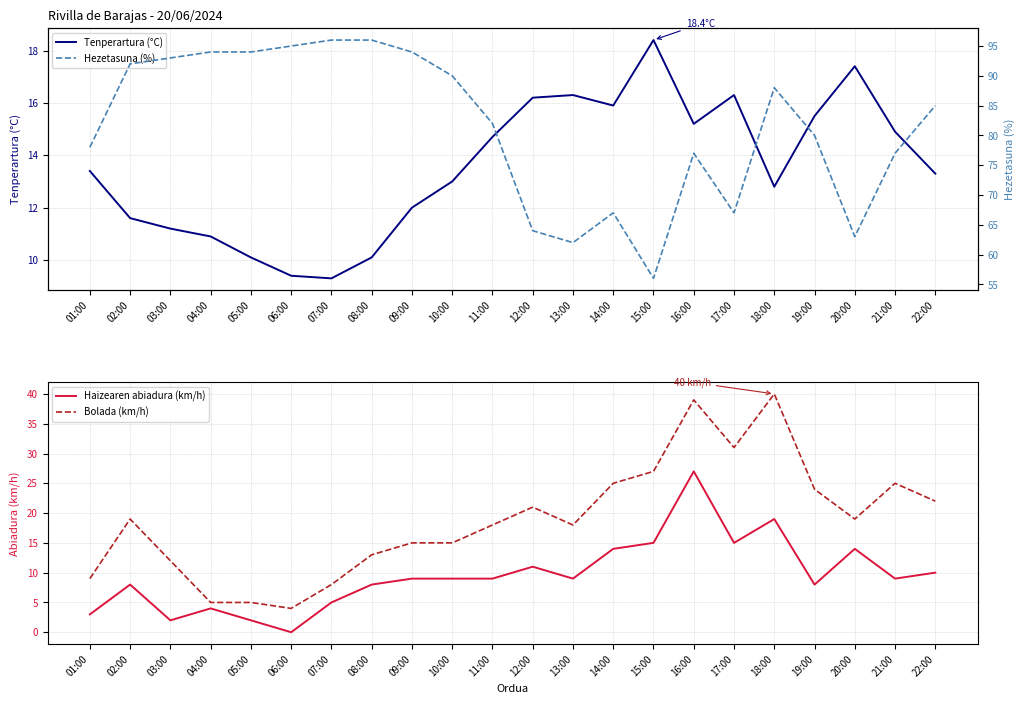

How many categories are shown in the chart?

22